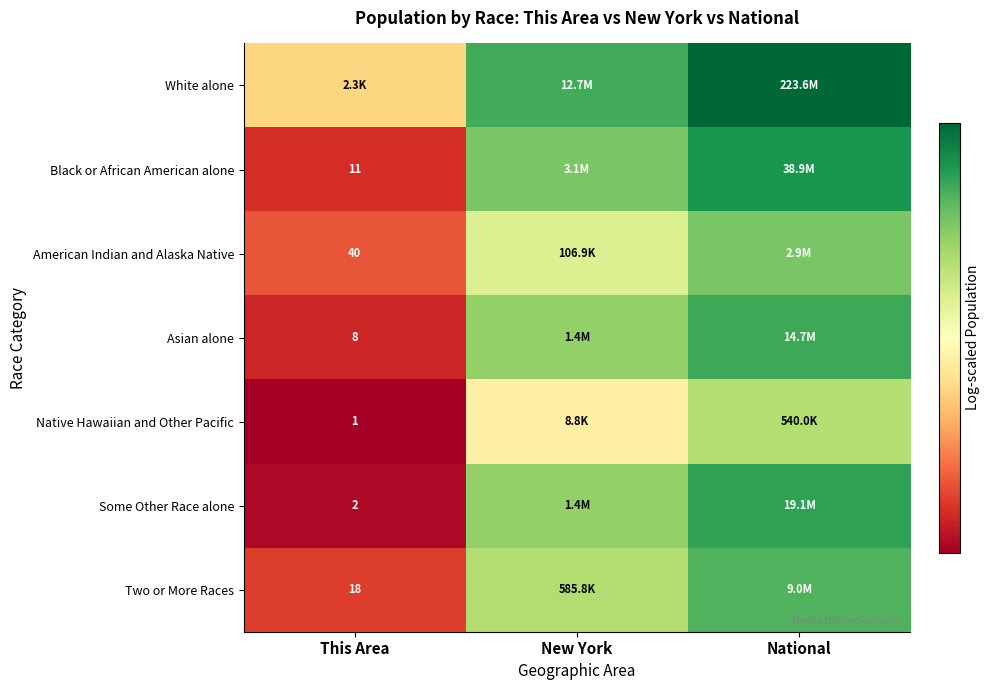

How many categories are shown in the chart?

3